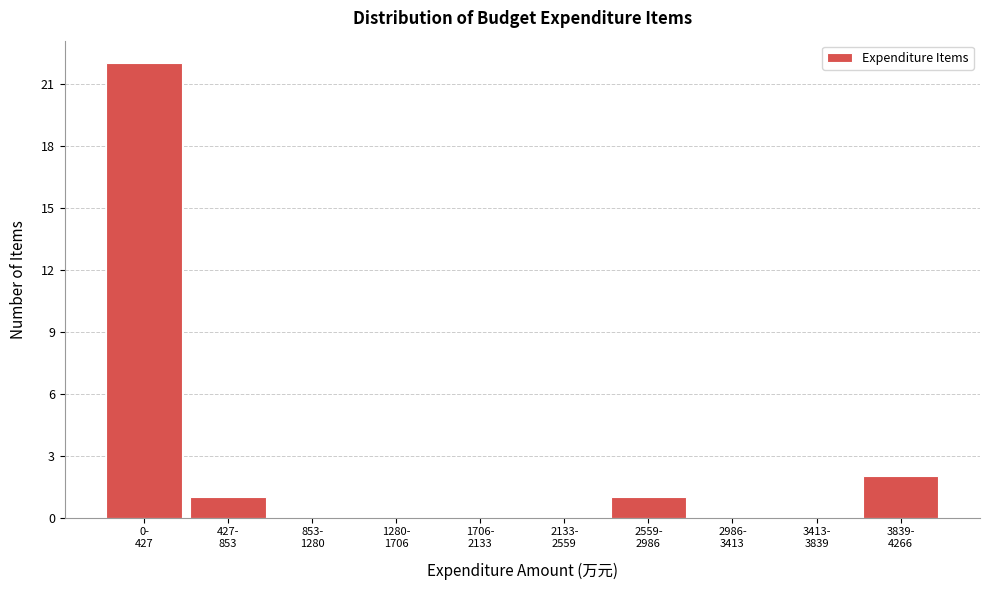

What is the sum of all values?

26